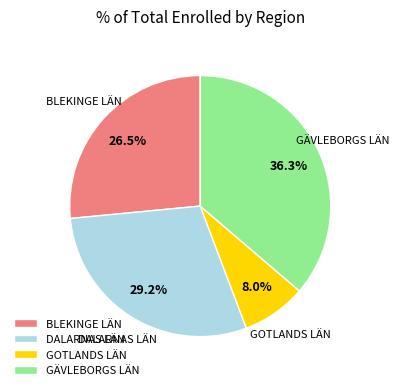

Which has a higher value, BLEKINGE LÄN or GÄVLEBORGS LÄN?

GÄVLEBORGS LÄN